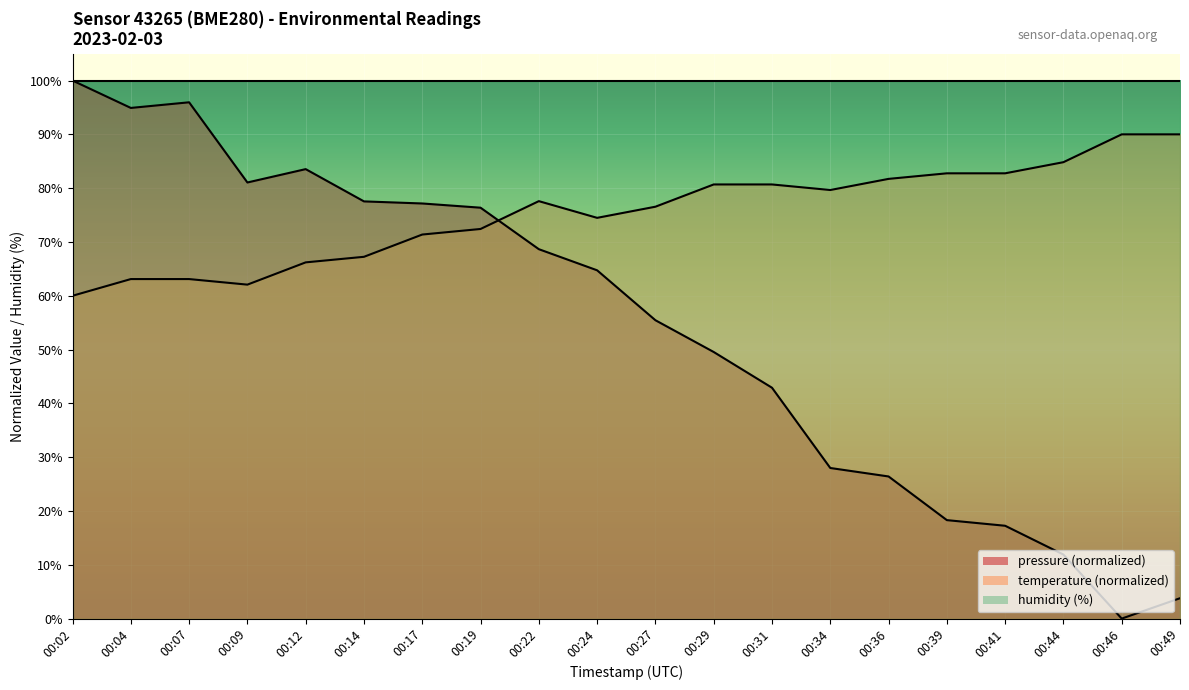

How many times do pressure and temperature cross each other?

1